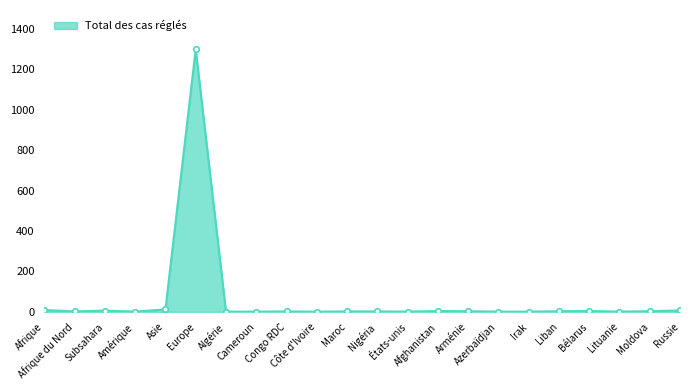

True or false: the data has more than 1 interior local peaks.

True